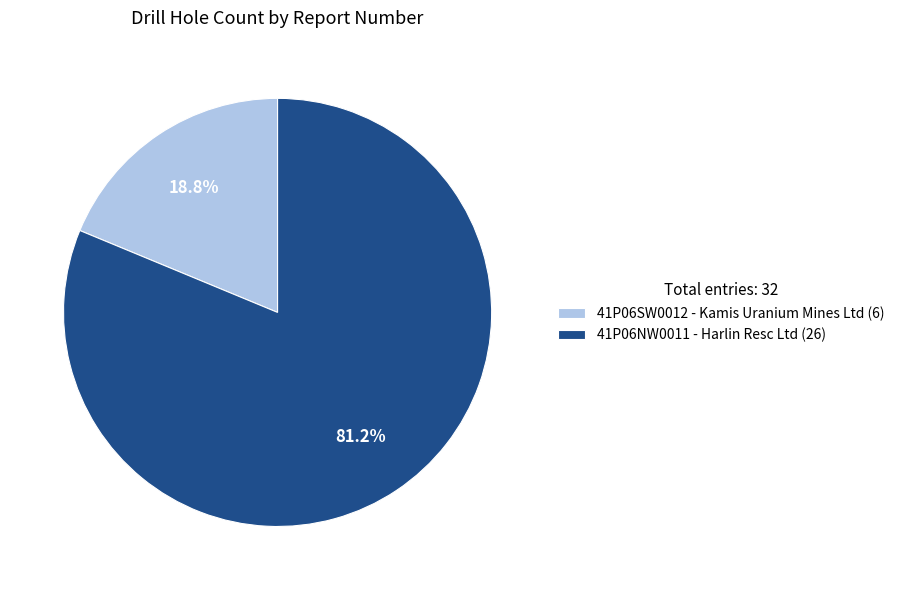

Rank the categories by value from highest to lowest.

41P06NW0011, 41P06SW0012